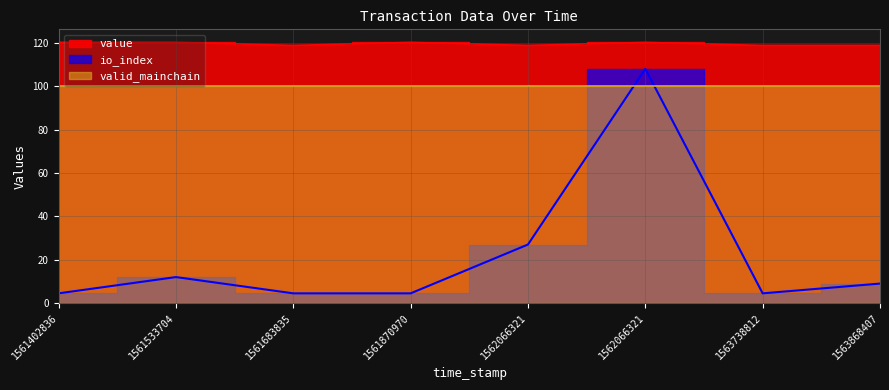

Is the value of io_index at 1561683835 greater than the value of value at 1563738812?

No